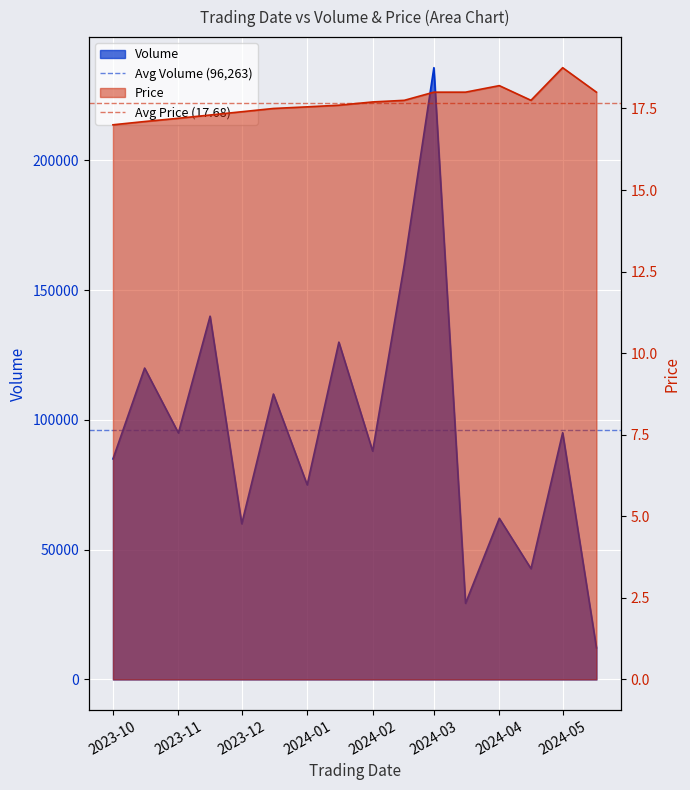

What is the value of the Avg Volume (96,263) point at the 2nd from the left?

96262.9